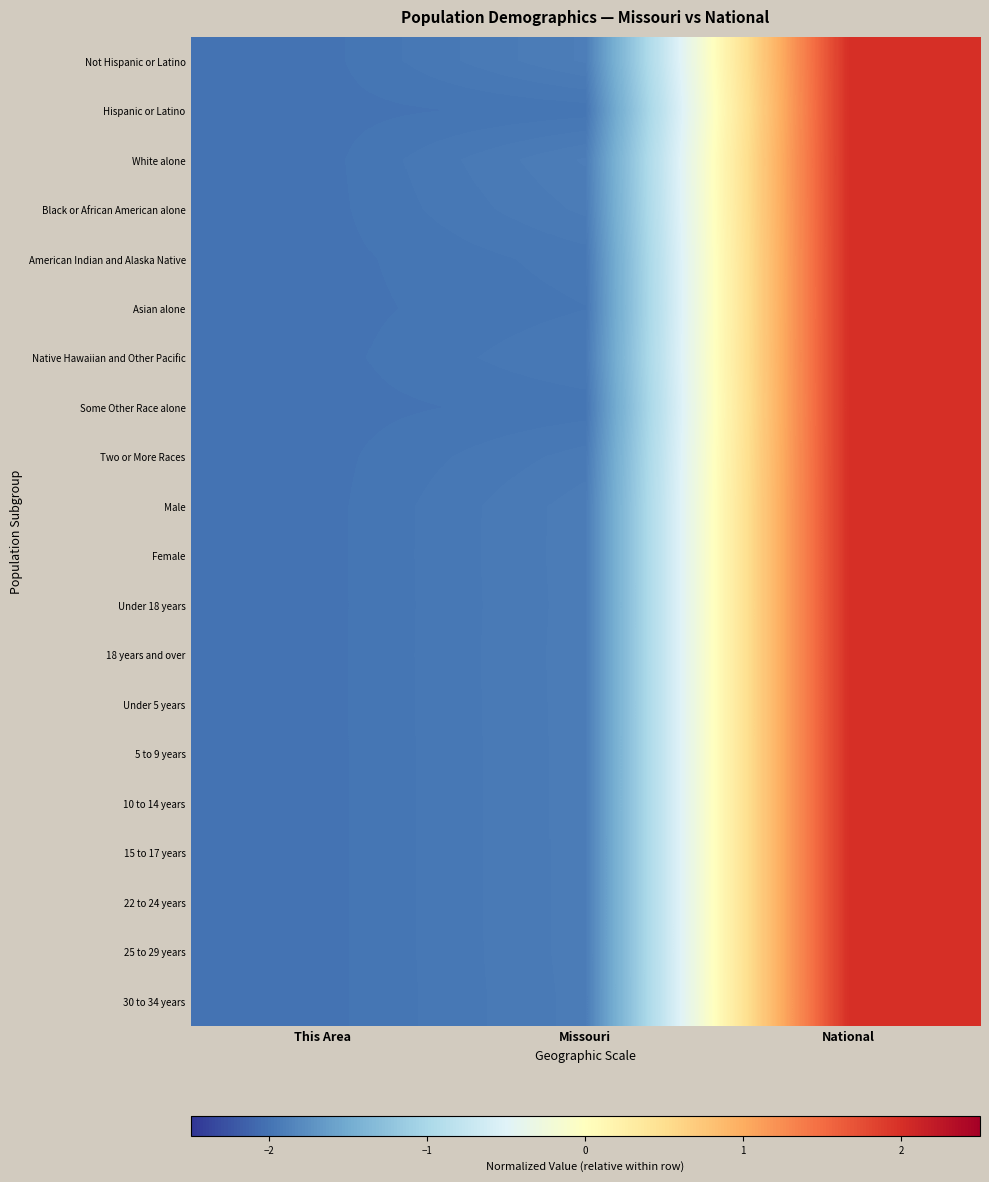

Rank the series at This Area from highest to lowest value.

Not Hispanic or Latino, Hispanic or Latino, White alone, Black or African American alone, American Indian and Alaska Native, Asian alone, Native Hawaiian and Other Pacific, Some Other Race alone, Two or More Races, Male, Female, Under 18 years, 18 years and over, Under 5 years, 5 to 9 years, 10 to 14 years, 15 to 17 years, 22 to 24 years, 25 to 29 years, 30 to 34 years